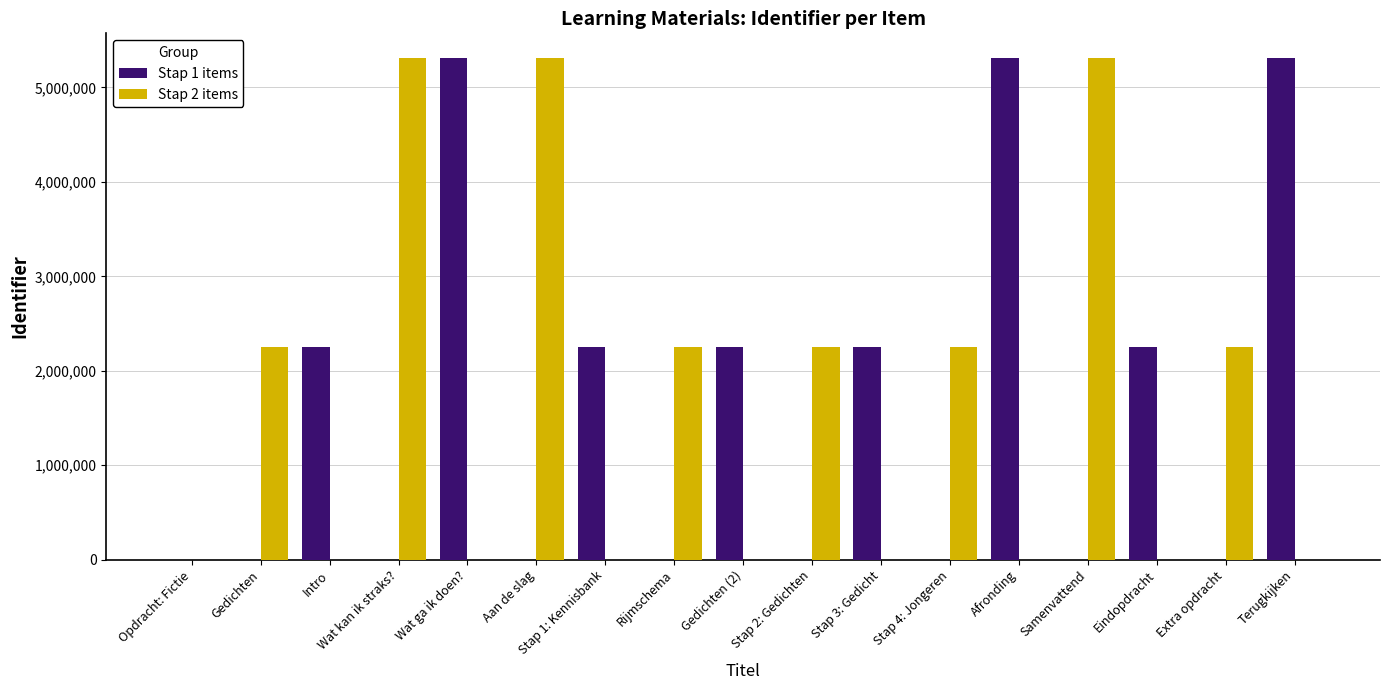

What is the maximum value shown in the chart?

5307772